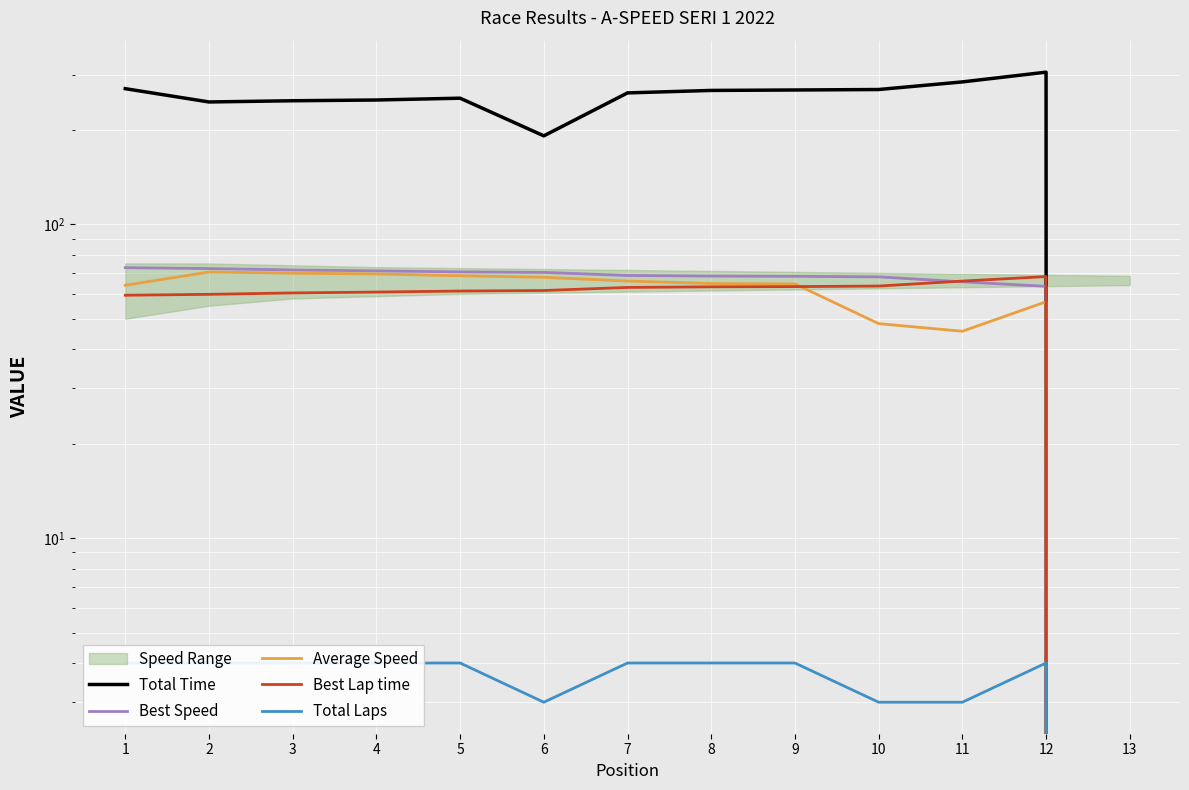

At 8, list the series in order from smallest to largest.

Total Laps, Best Lap time, Average Speed, Best Speed, Total Time